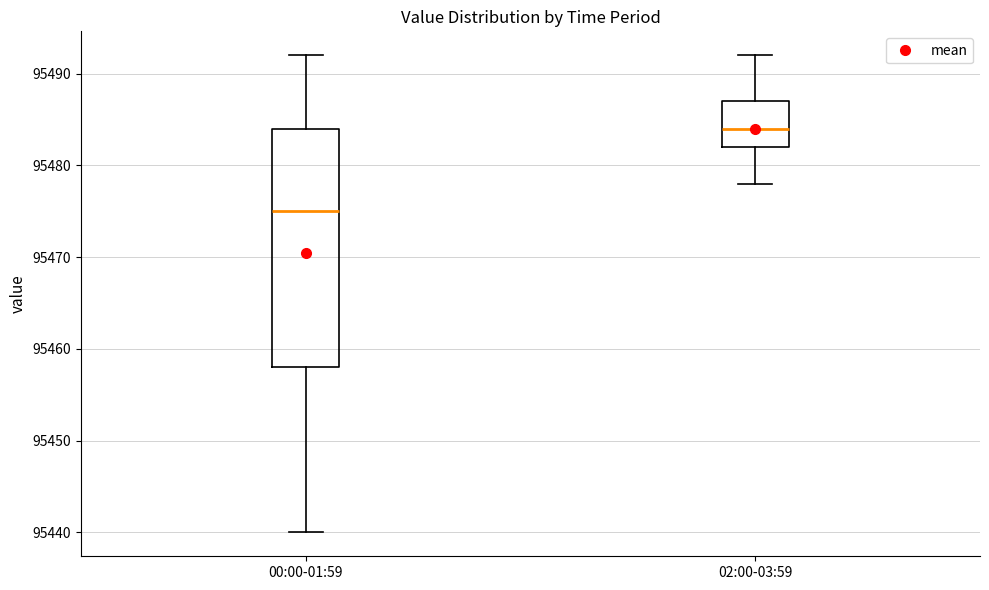

Reading left to right, read every box against the y-axis: the position of its median line, the range the box covers, and the ends of its whiskers. The values are not printed on the chart, so give them approximately, as read against the axis.

00:00-01:59: median 95475, box 95458 to 95484, whiskers 95440 to 95492
02:00-03:59: median 95484, box 95482 to 95487, whiskers 95478 to 95492